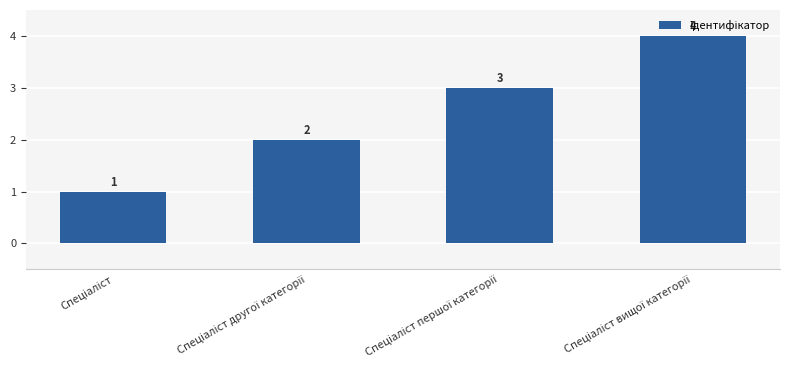

Reading right to left, transcribe all the data shown in this chart.

4	3	2	1